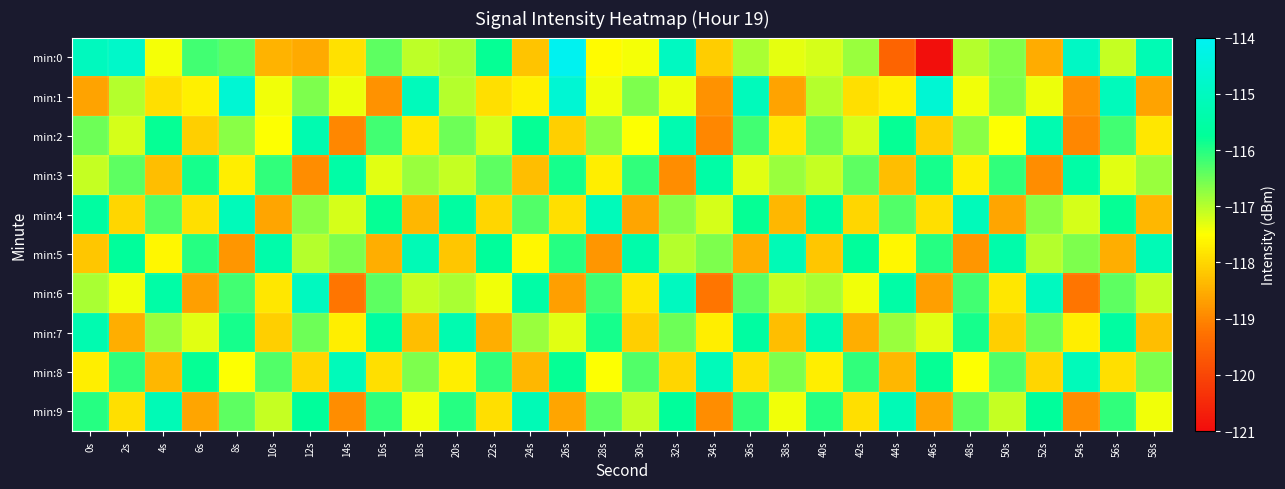

Which series has the widest spread of values?

min:0